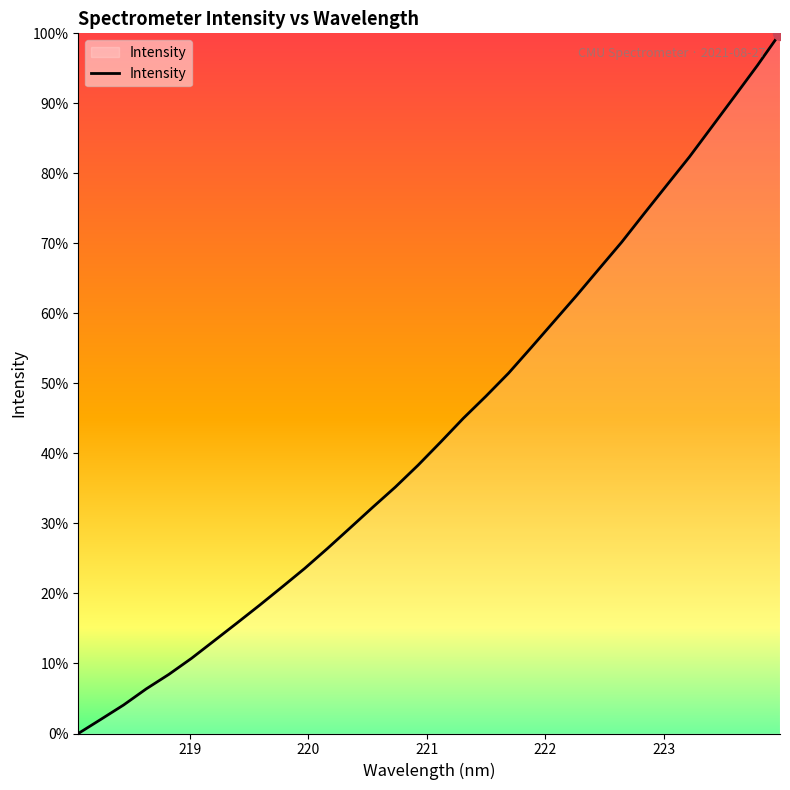

Does the chart display data point markers on the line(s)?

No